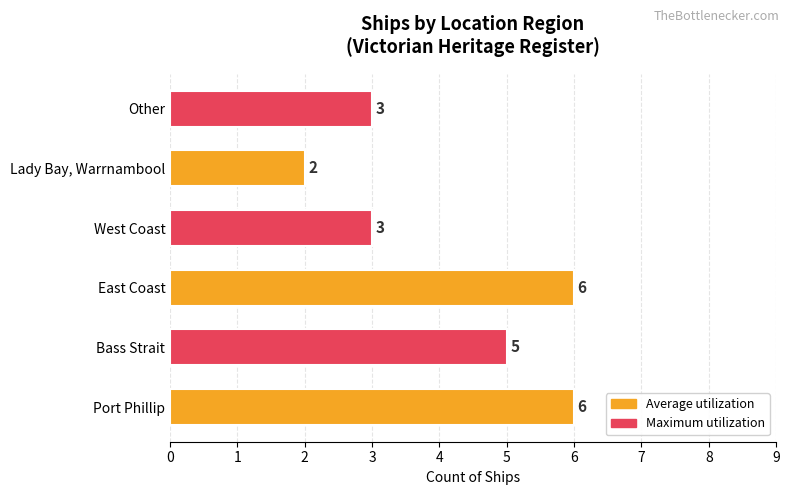

Count the values in the range 3 to 6.

5